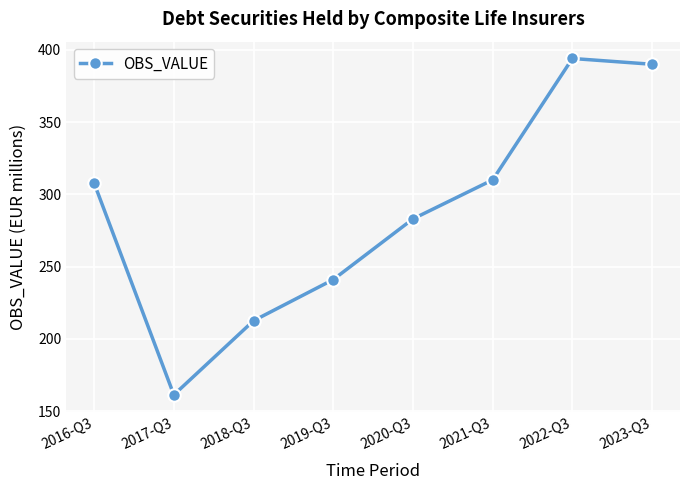

Rank the categories by value from lowest to highest.

2017-Q3, 2018-Q3, 2019-Q3, 2020-Q3, 2016-Q3, 2021-Q3, 2023-Q3, 2022-Q3